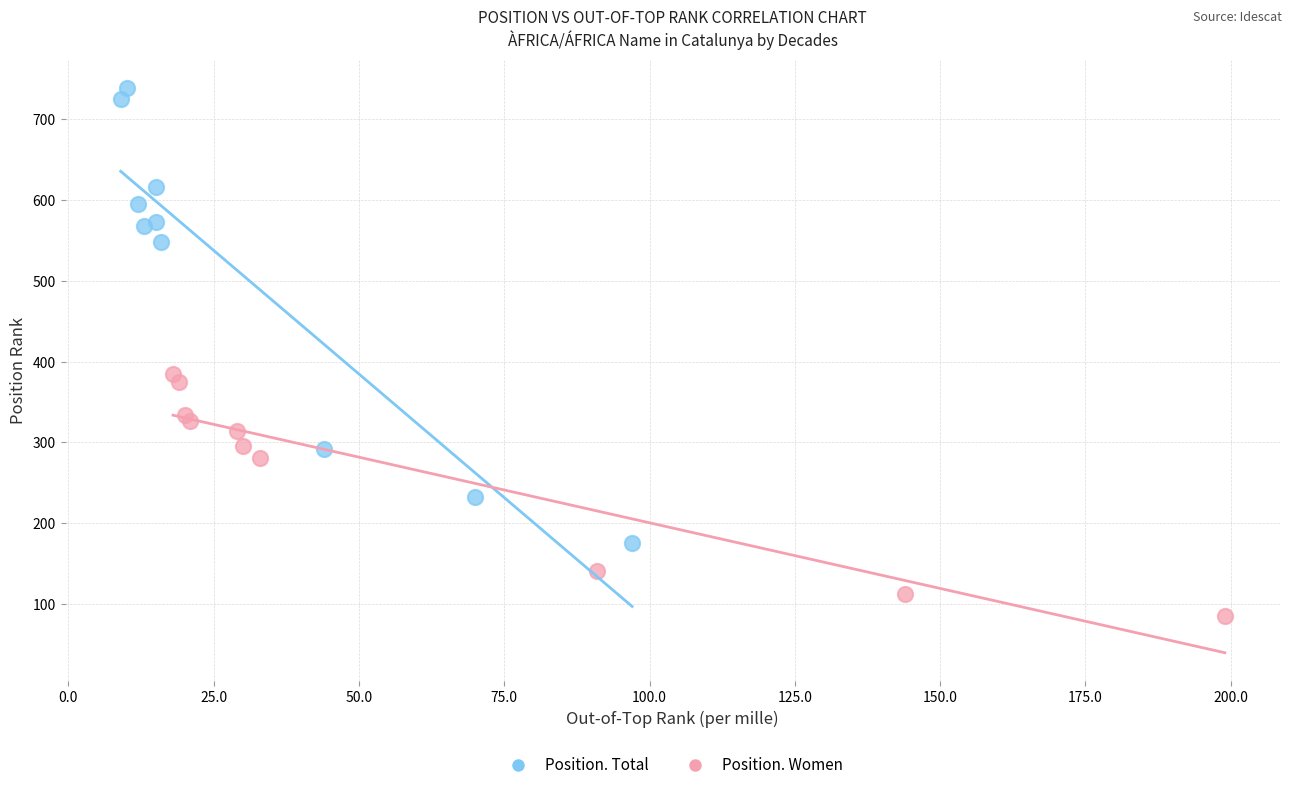

Which series contains the highest Y value?

Position. Total